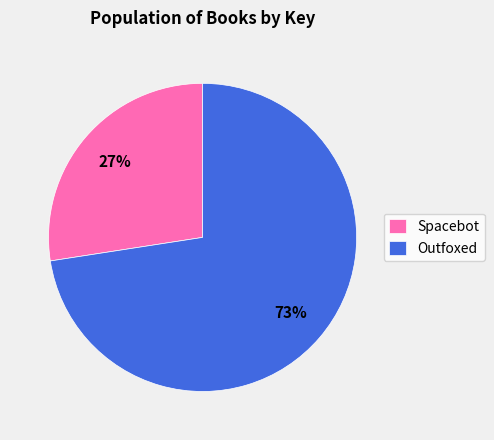

Count the number of slices in the pie.

2